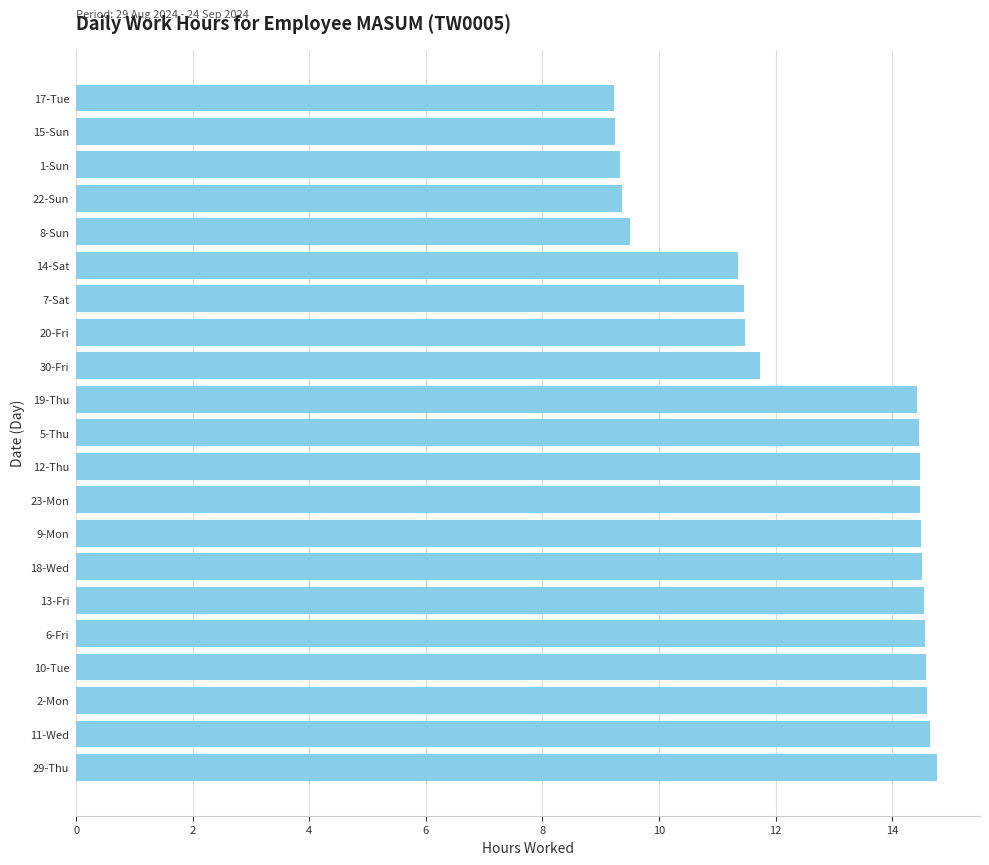

How many values are below 14?

9